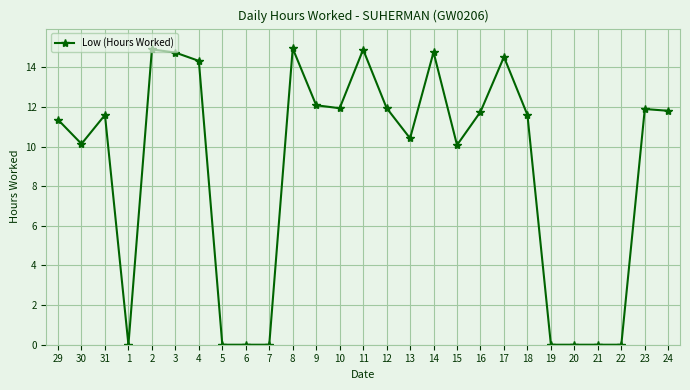

How many values are below 11?

11